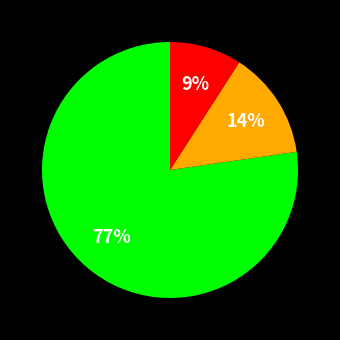

Does any single category account for the majority?

Yes